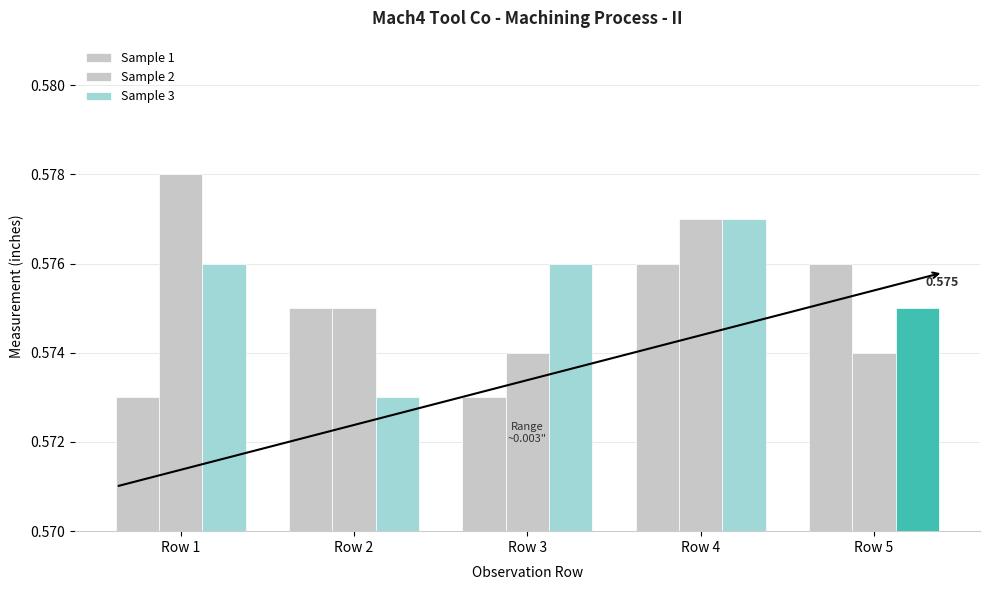

Rank the series by their average value, from lowest to highest.

Sample 1, Sample 3, Sample 2